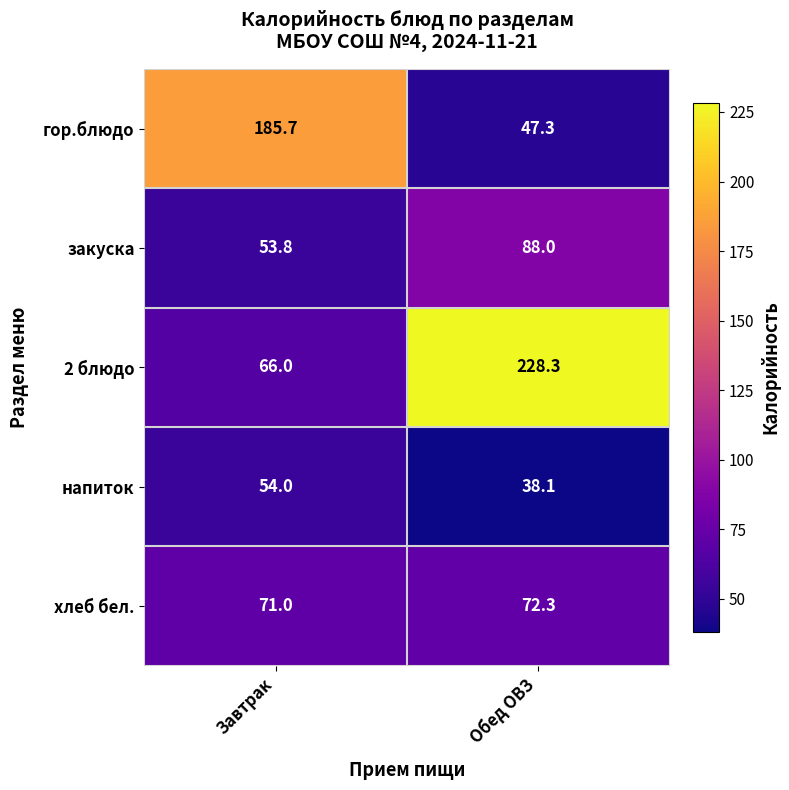

Which series has the largest total across all categories?

2 блюдо